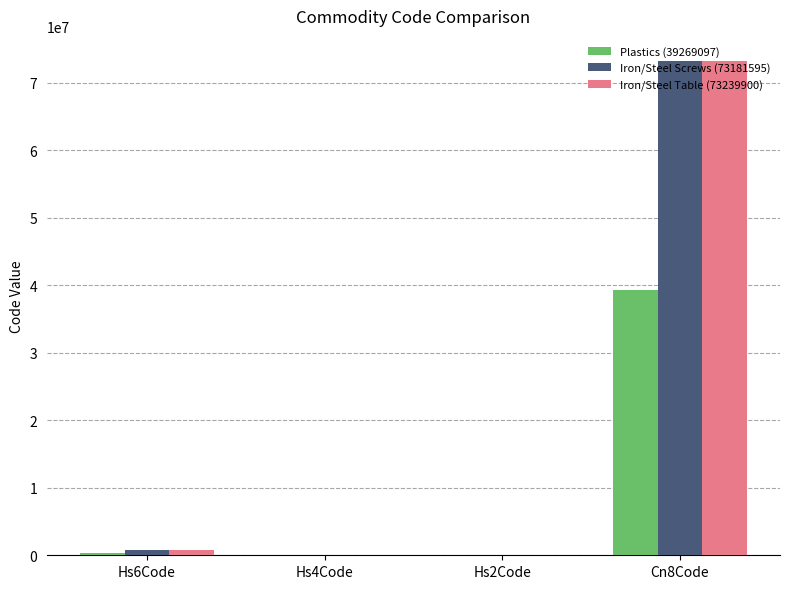

At which category is the sum across all series the highest?

Cn8Code